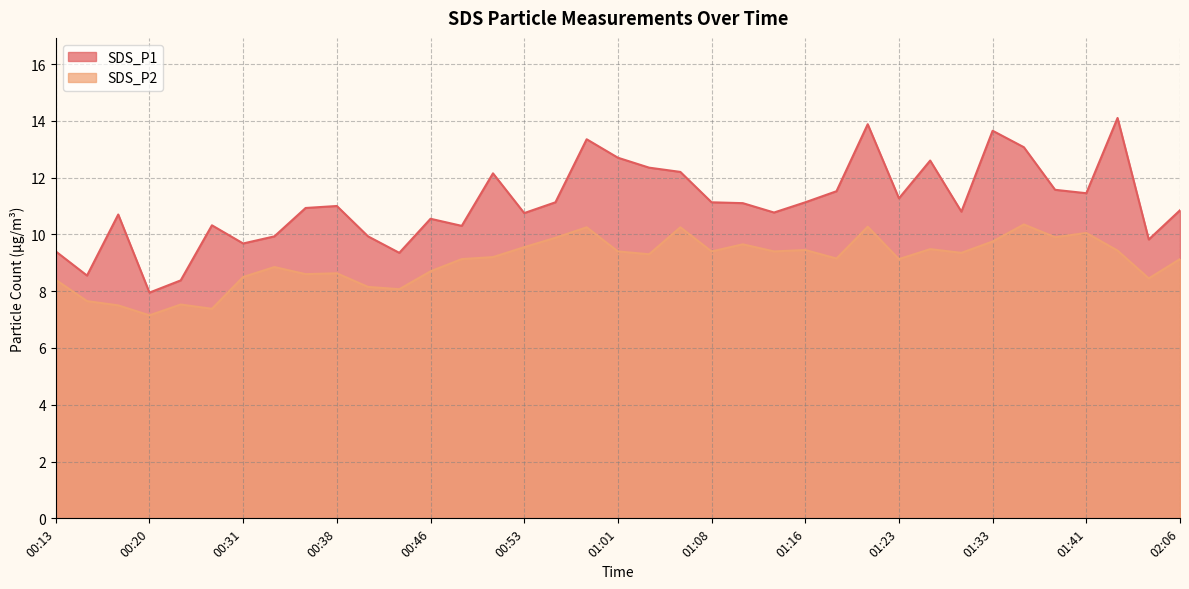

True or false: SDS_P2 and SDS_P1 cross at least once.

False